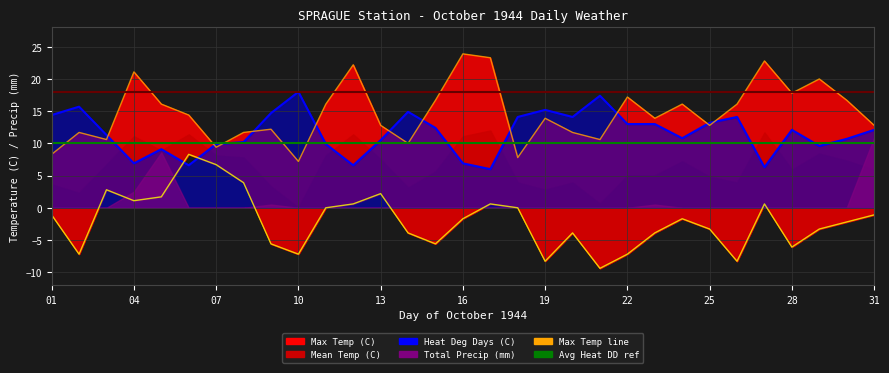

Where is the data nearest to the value 15?

16